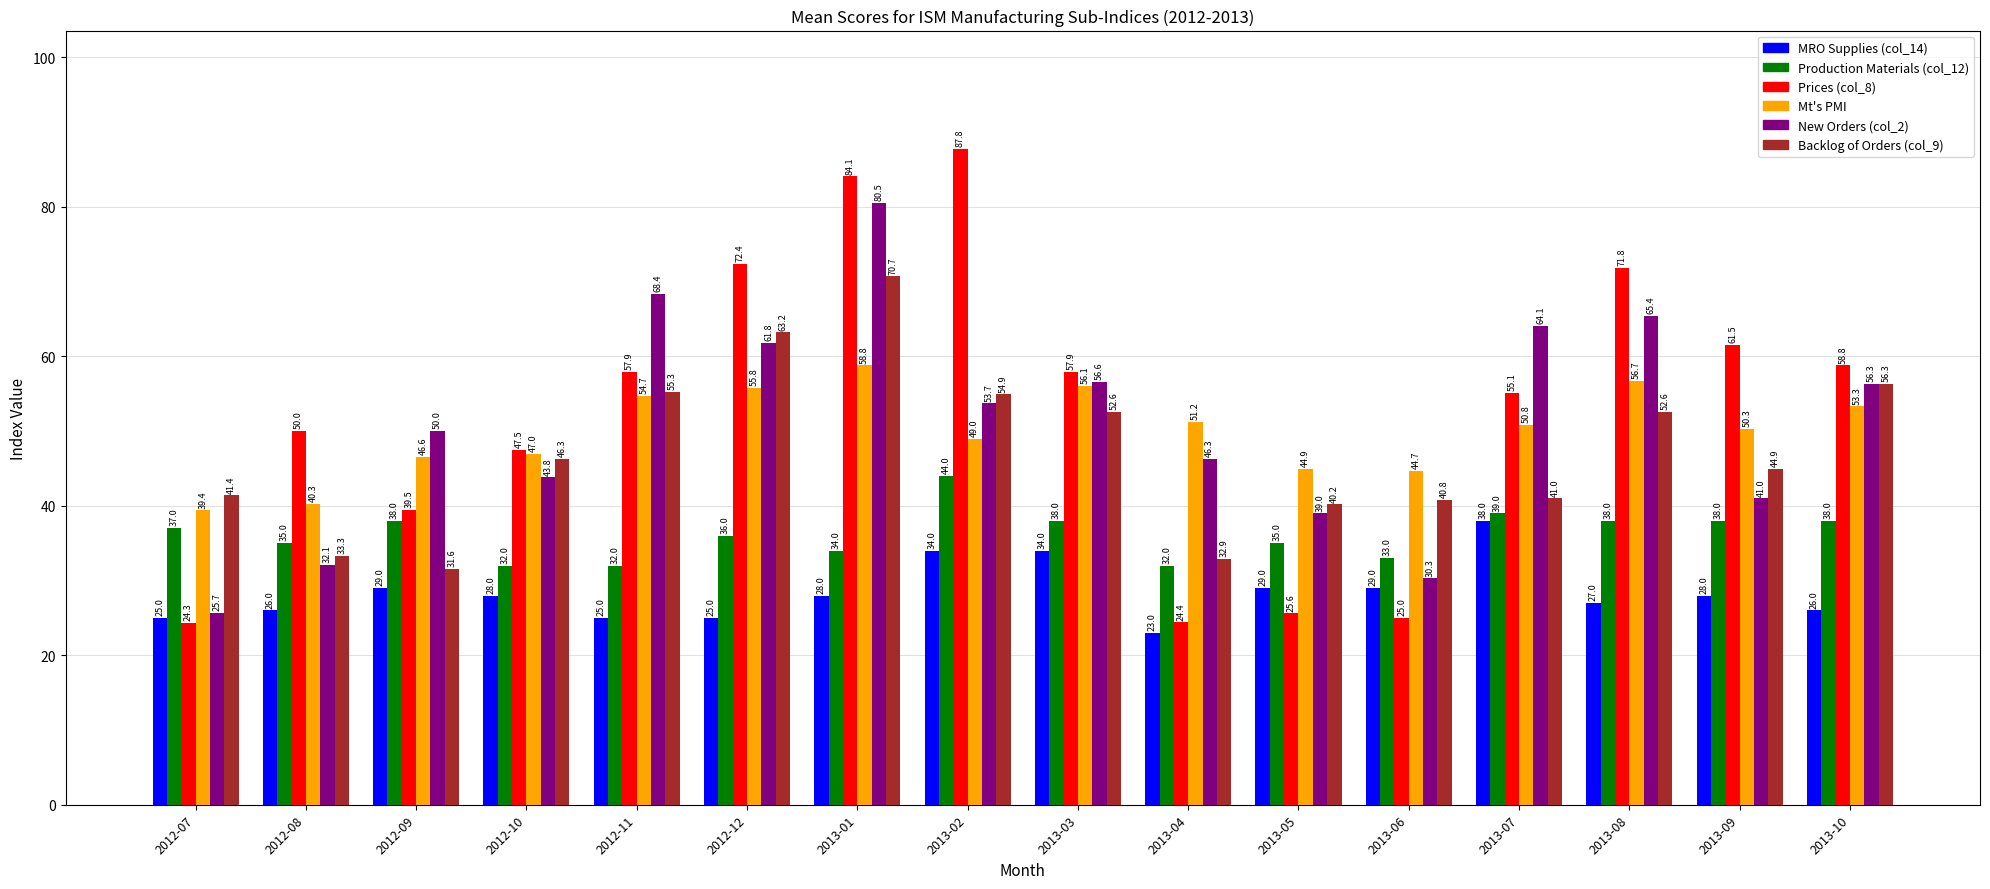

Which category has the highest value in the Mt's PMI series?

2013-01